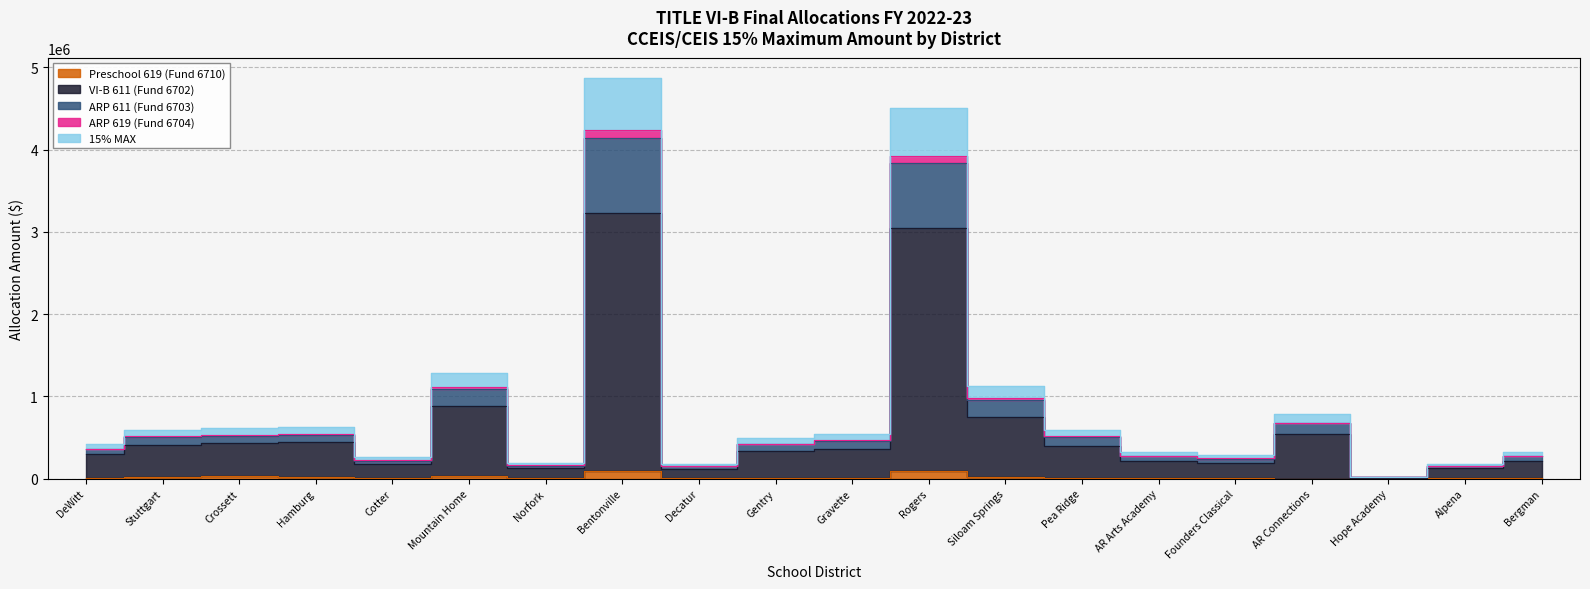

At how many categories does at least one series exceed 3091008?

2